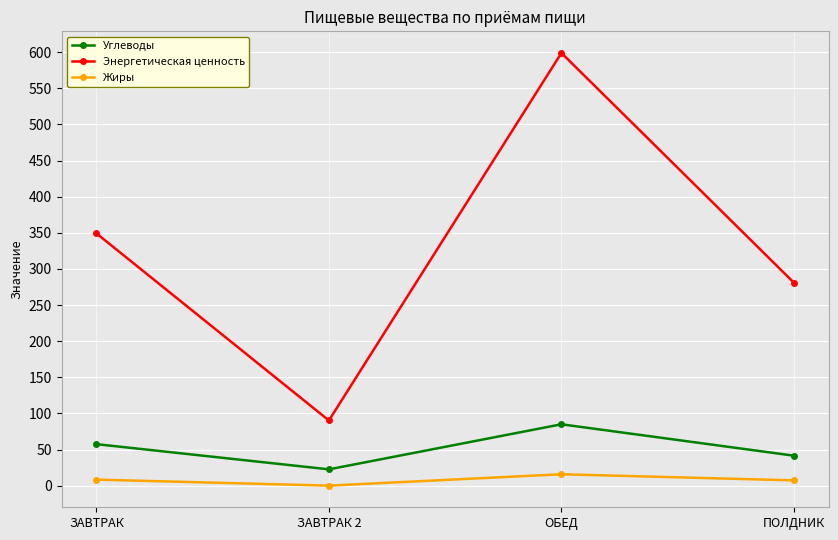

How many interior local peaks does the Углеводы series have?

1